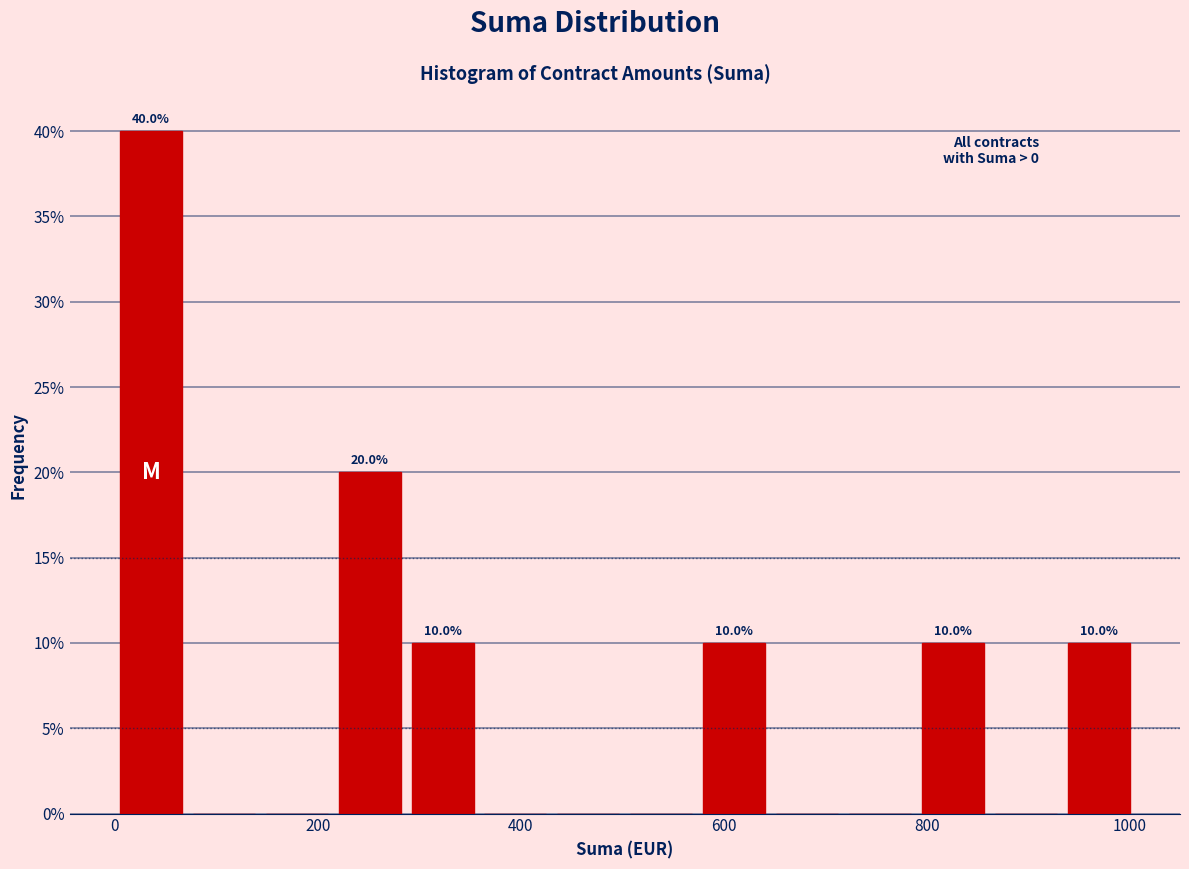

Around what value on the x-axis is the tallest bar? Give the approximate position of its centre, as read against the axis.

40